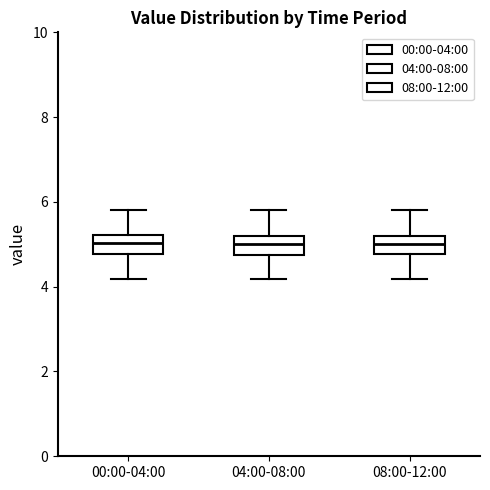

Reading left to right, transcribe this box plot: for each box, give where its median line is, the range the box spans, and where its two whiskers end, as read against the y-axis. The values are not printed on the chart, so give them approximately, as read against the axis.

00:00-04:00: median 5.0, box 4.8 to 5.2, whiskers 4.2 to 5.8
04:00-08:00: median 5.0, box 4.8 to 5.2, whiskers 4.2 to 5.8
08:00-12:00: median 5.0, box 4.8 to 5.2, whiskers 4.2 to 5.8